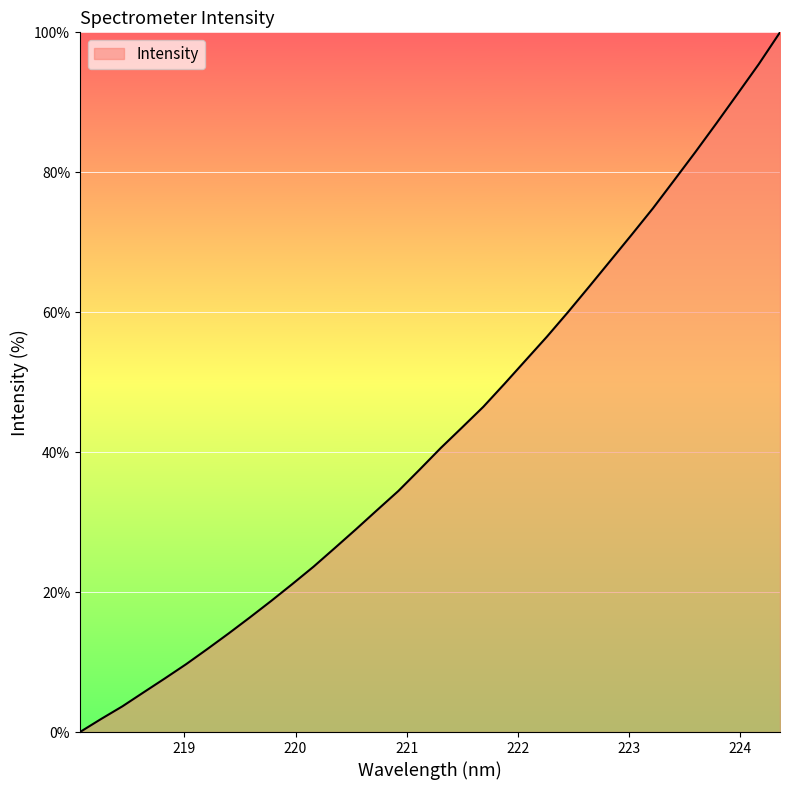

Reading left to right, transcribe all the data shown in this chart.

0.0	1.9	3.7	5.7	7.7	9.7	11.9	14.1	16.4	18.7	21.1	23.6	26.3	29.0	31.7	34.5	37.5	40.6	43.5	46.5	49.8	53.1	56.5	60.0	63.7	67.4	71.1	74.8	78.8	82.9	87.0	91.2	95.5	100.0